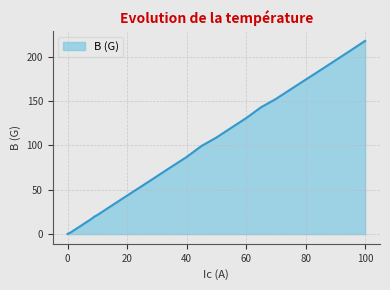

What is the difference between the maximum and minimum values?

217.3